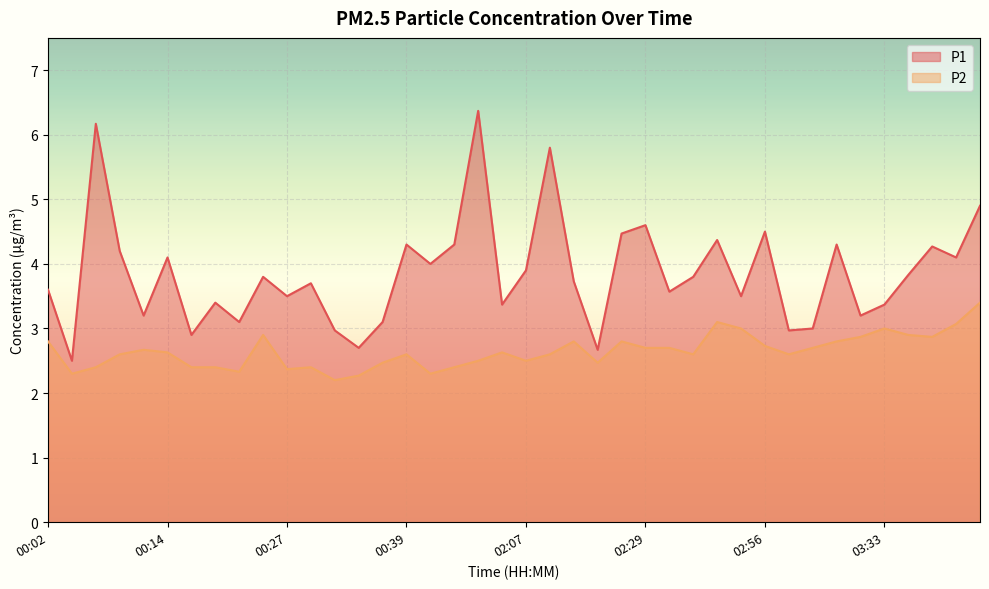

What is the label of the 36th point from the right?

00:12